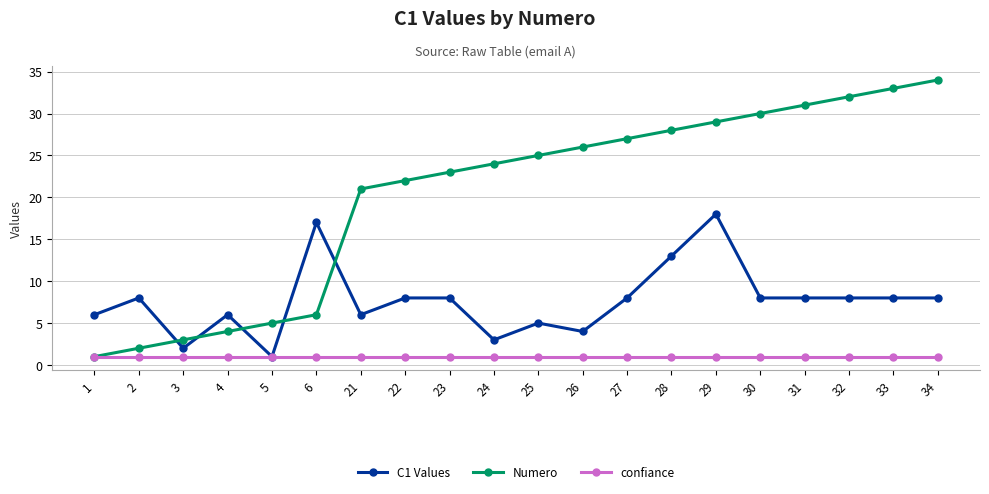

What is the total value across all series at 2?

11